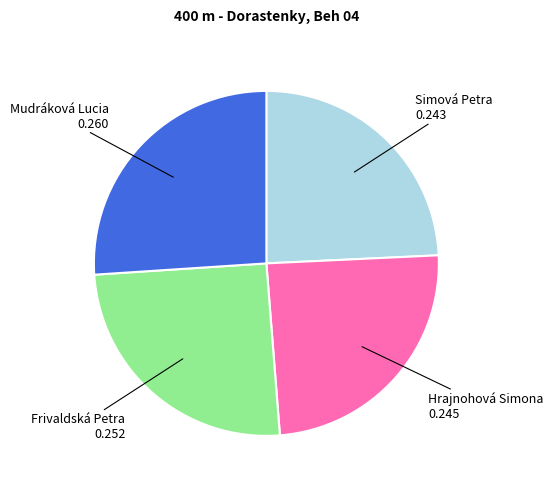

How many segments does this pie chart have?

4